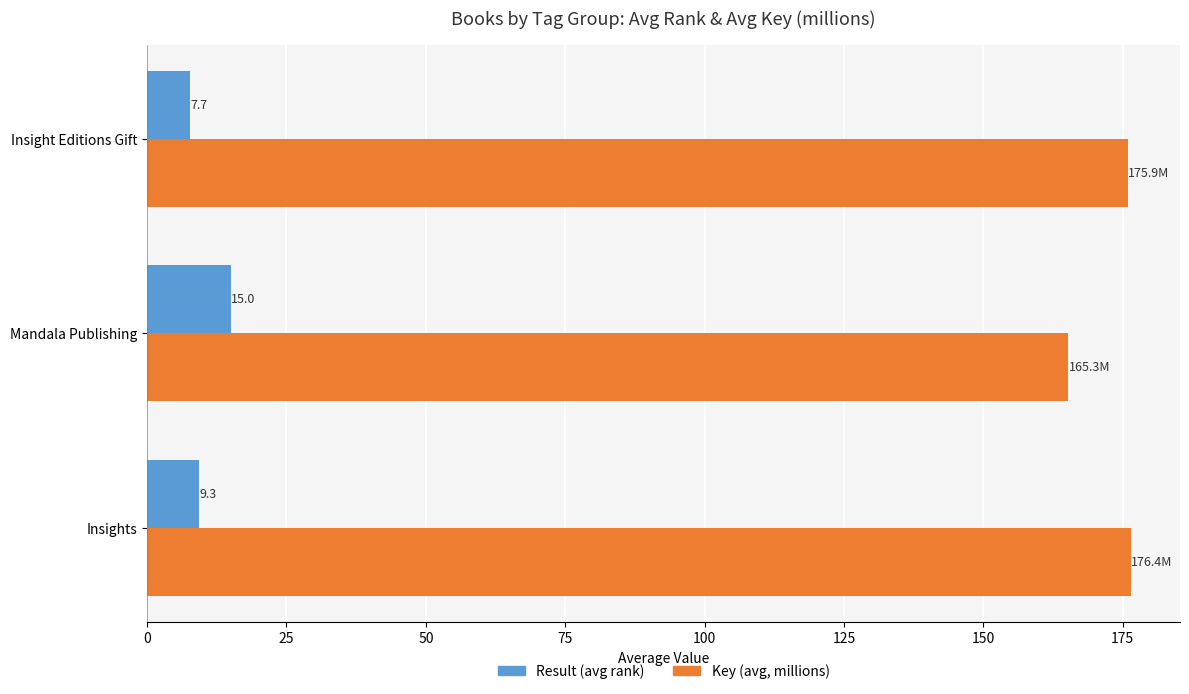

What is the minimum value shown in the chart?

7.7